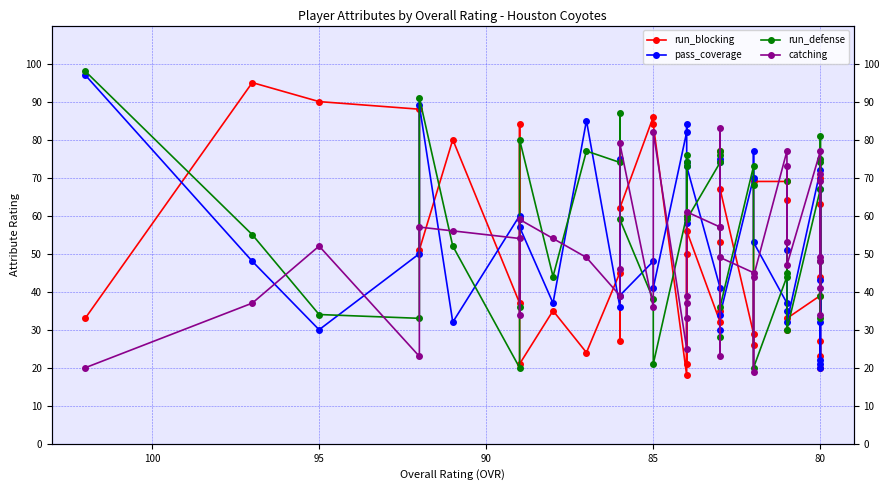

What is the maximum value shown in the chart?

98